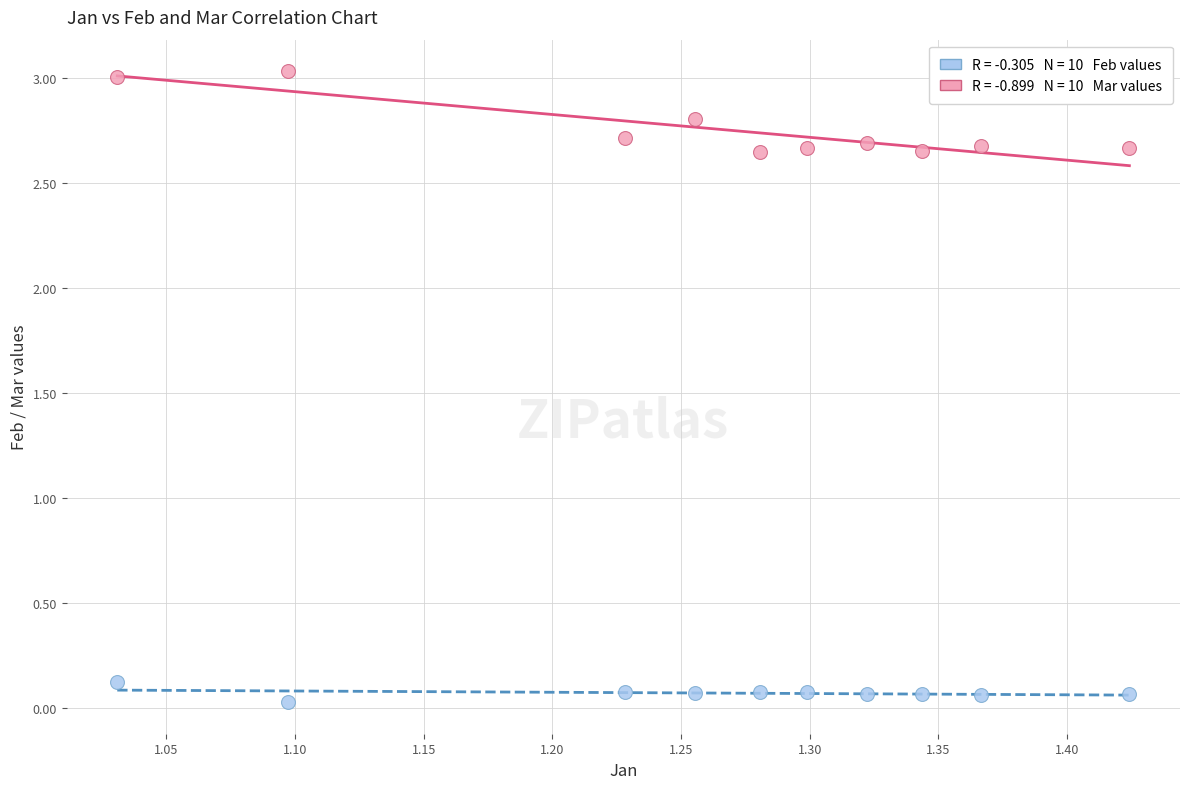

Across all data points, what is the range of X values (max minus min)?

0.4